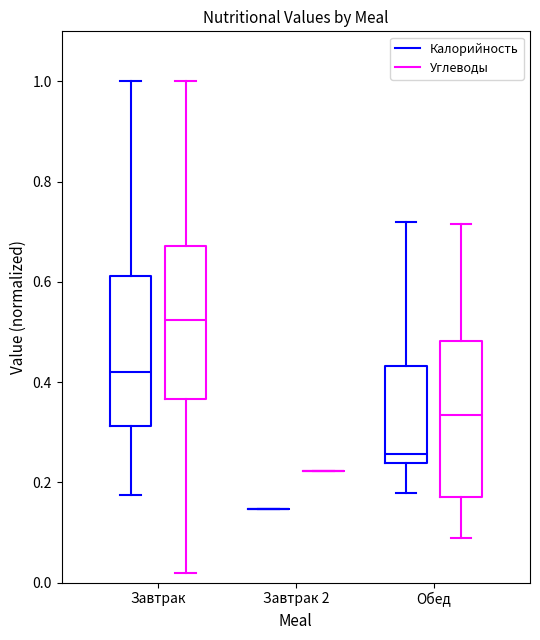

Reading left to right, read every box against the y-axis: the position of its median line, the range the box covers, and the ends of its whiskers. The values are not printed on the chart, so give them approximately, as read against the axis.

Завтрак (Калорийность): median 0.42, box 0.32 to 0.62, whiskers 0.18 to 1.00
Завтрак (Углеводы): median 0.52, box 0.36 to 0.68, whiskers 0.02 to 1.00
Завтрак 2 (Калорийность): box collapsed to a line at 0.14, whiskers 0.14 to 0.14
Завтрак 2 (Углеводы): box collapsed to a line at 0.22, whiskers 0.22 to 0.22
Обед (Калорийность): median 0.26, box 0.24 to 0.44, whiskers 0.18 to 0.72
Обед (Углеводы): median 0.34, box 0.16 to 0.48, whiskers 0.08 to 0.72